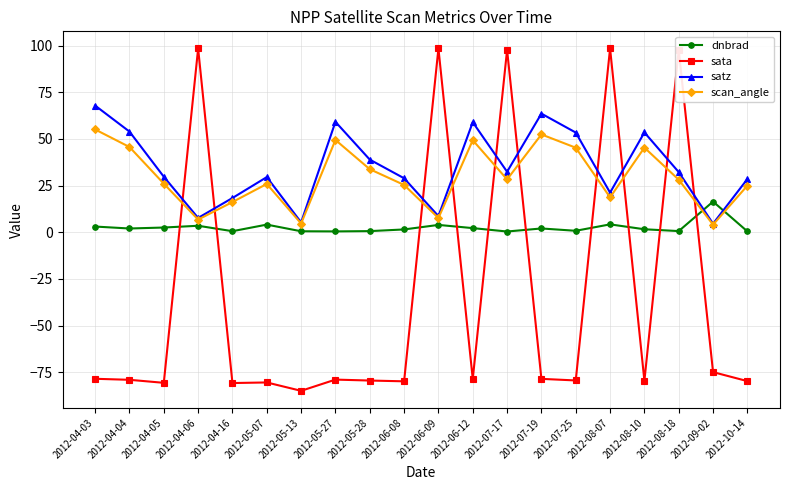

List the series in order of their peak value, lowest first.

dnbrad, scan_angle, satz, sata